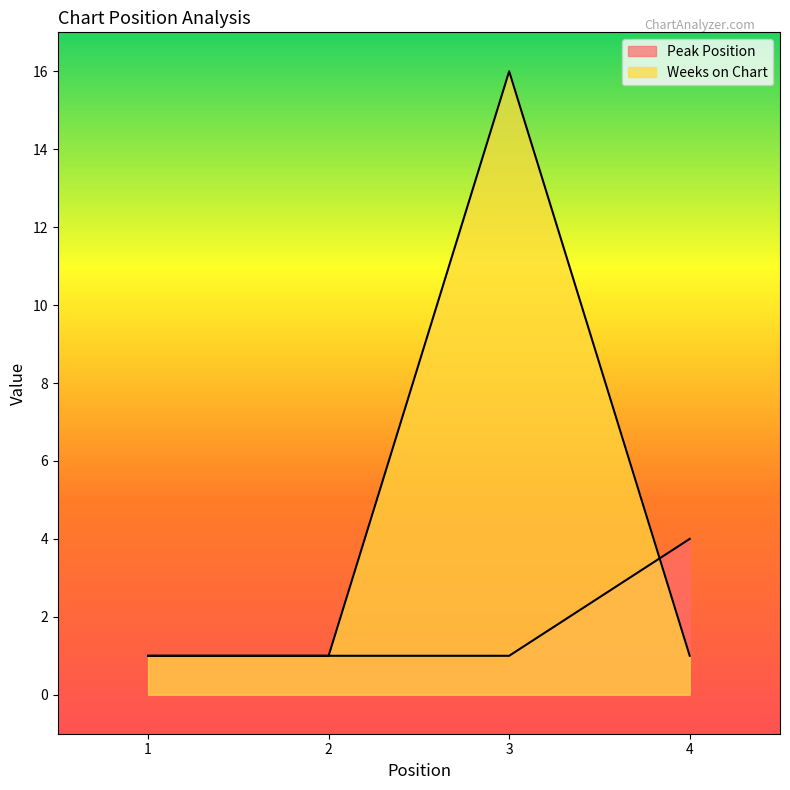

Reading left to right, extract all data points from this chart.

Peak Position: 1=1	2=1	3=1	4=4
Weeks on Chart: 1=1	2=1	3=16	4=1